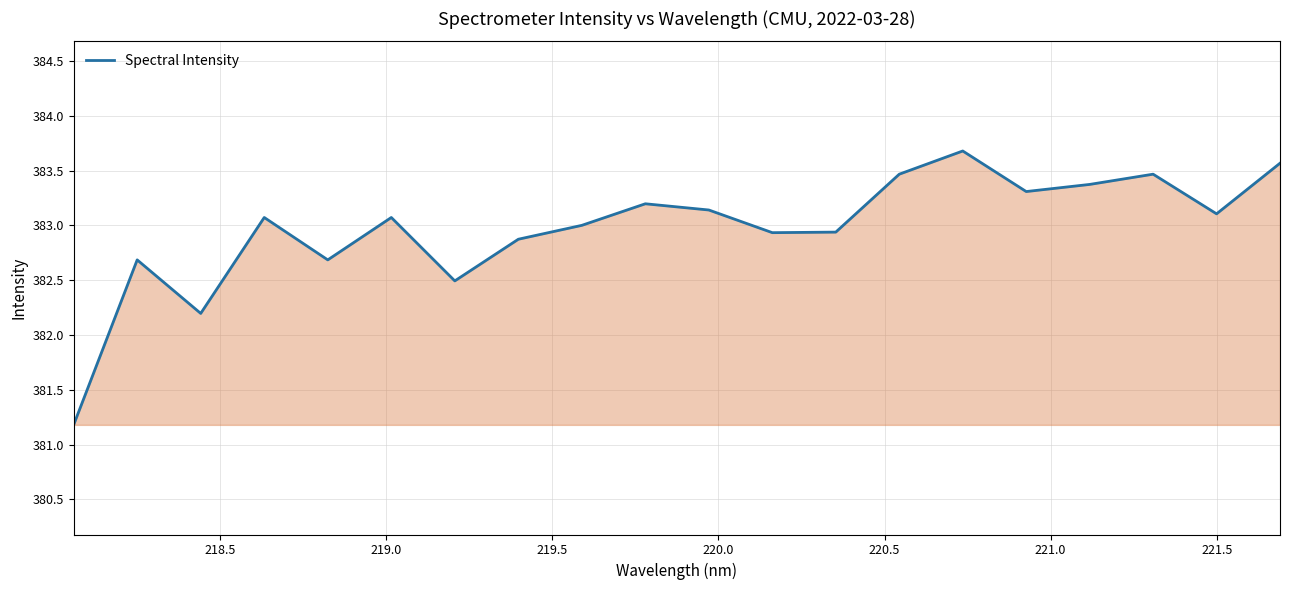

What is the greatest value displayed?

383.7